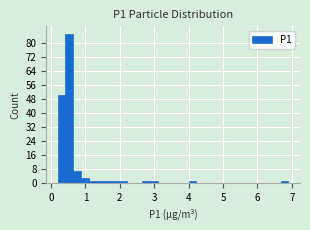

Read against the x-axis, roughly where is the centre of the tallest bar?

0.5